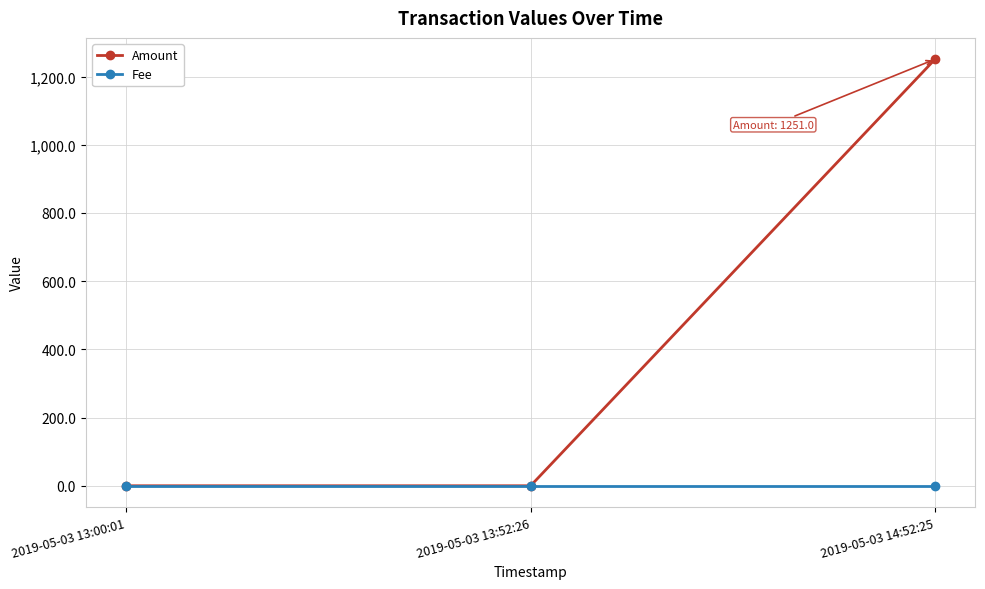

Rank the series by their maximum value, from lowest to highest.

Fee, Amount